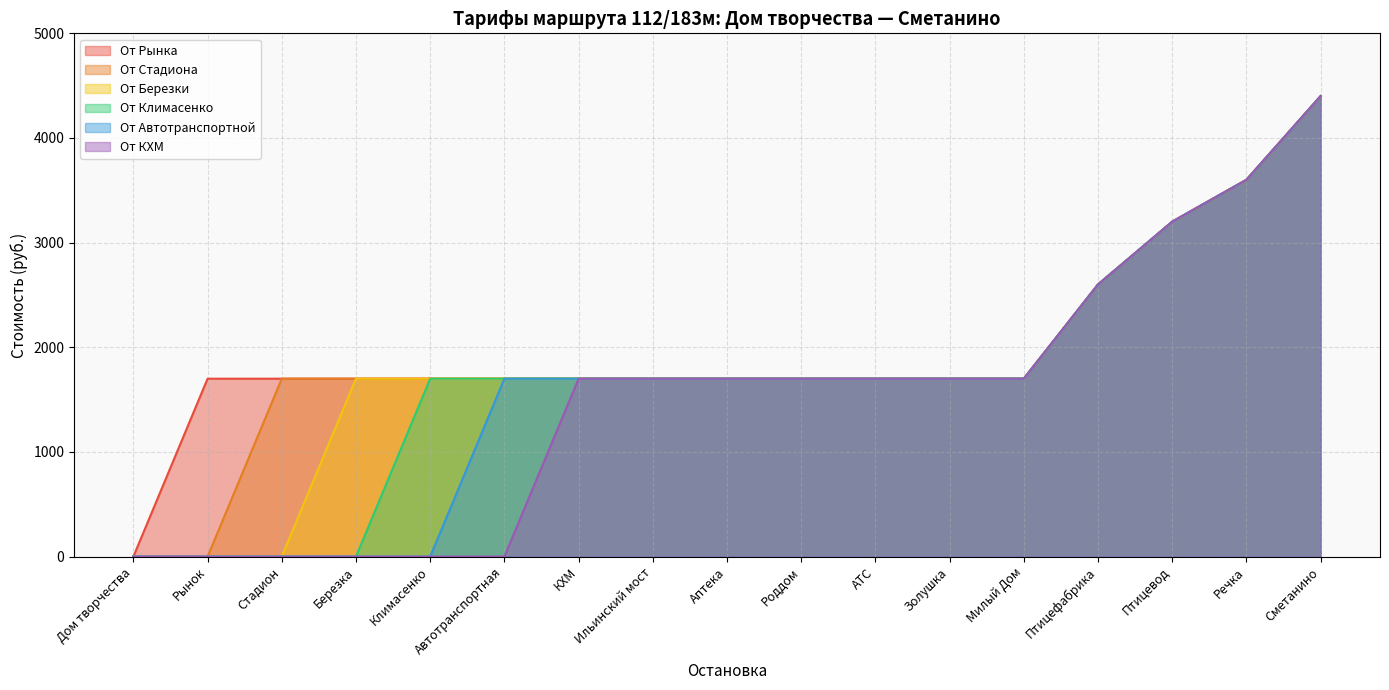

Which series changed the most between Птицефабрика and Речка?

От Рынка